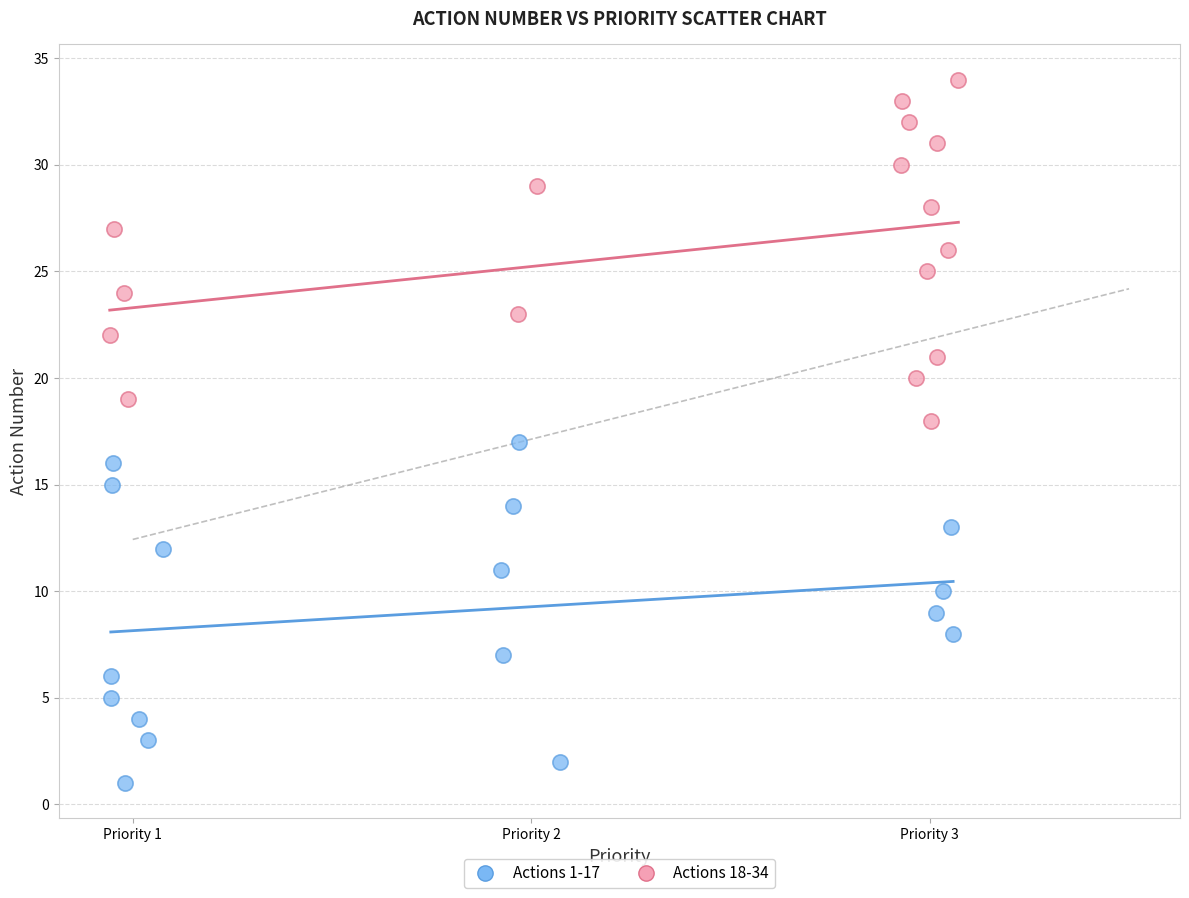

Which series contains the highest Y value?

Actions 18-34